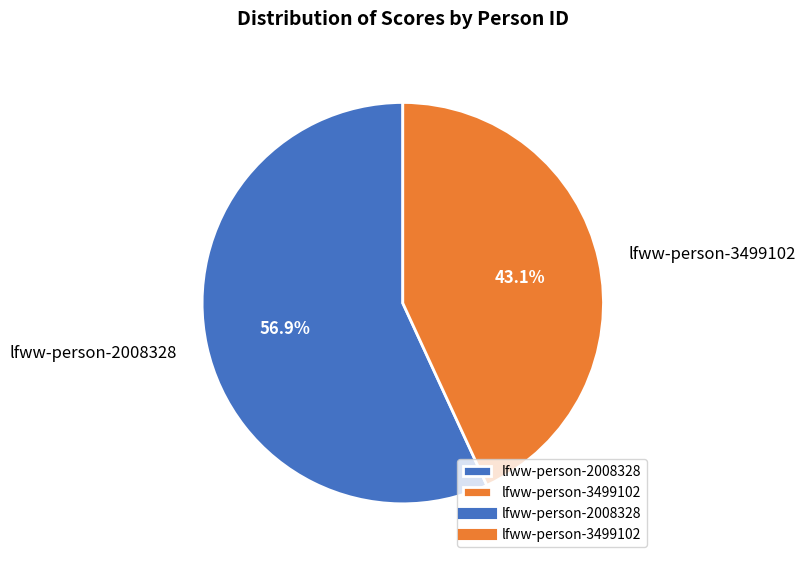

Rank the categories by value from lowest to highest.

lfww-person-3499102, lfww-person-2008328